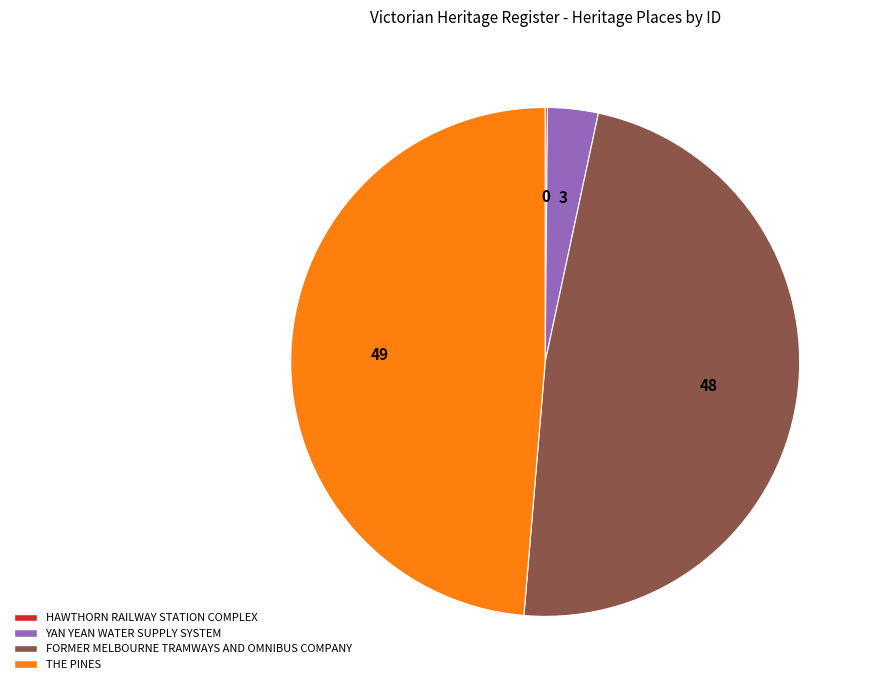

Which slice is the largest?

THE PINES